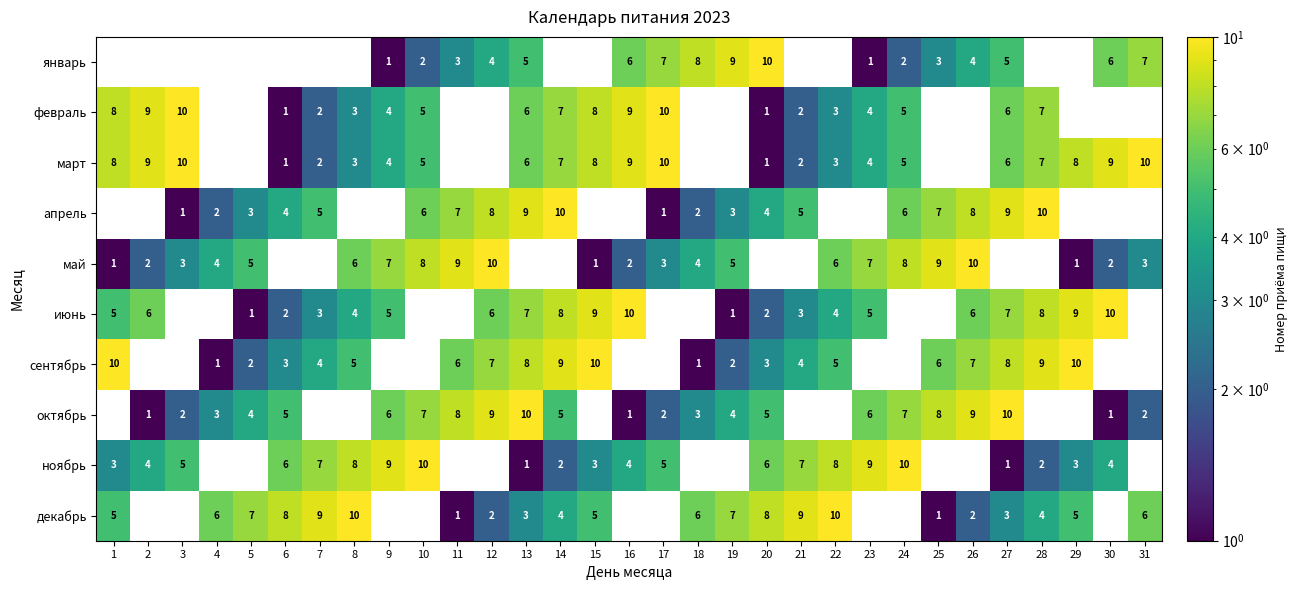

The value of сентябрь at 28 is 9. True or false?

True